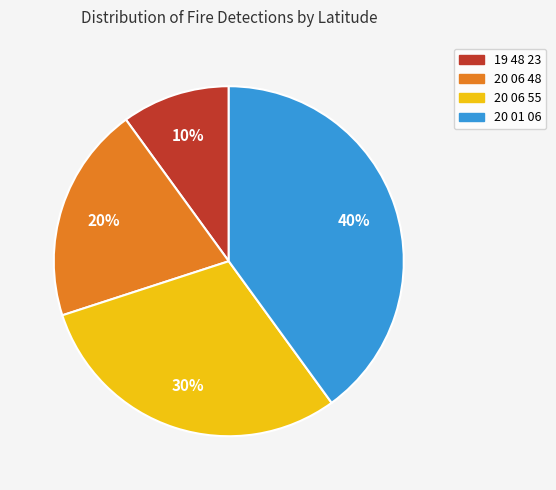

Is it true that 19 48 23 is 10% of the pie?

True